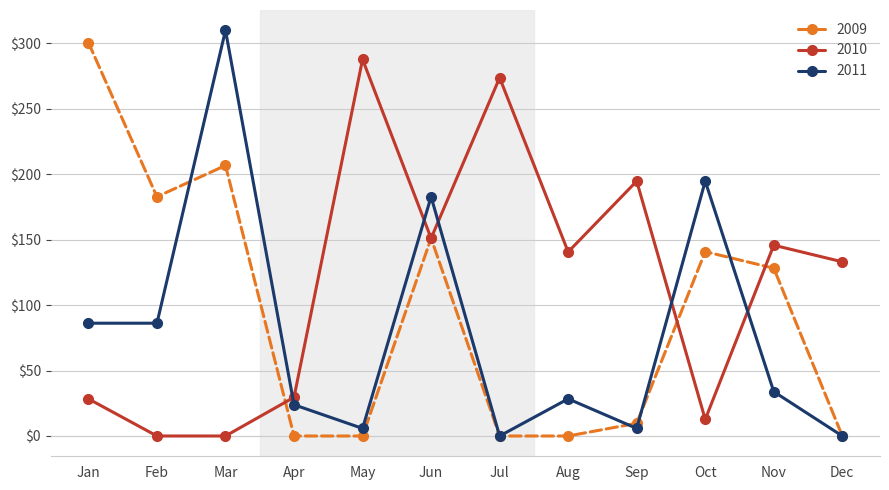

Rank the series by their average value, from highest to lowest.

2010, 2009, 2011